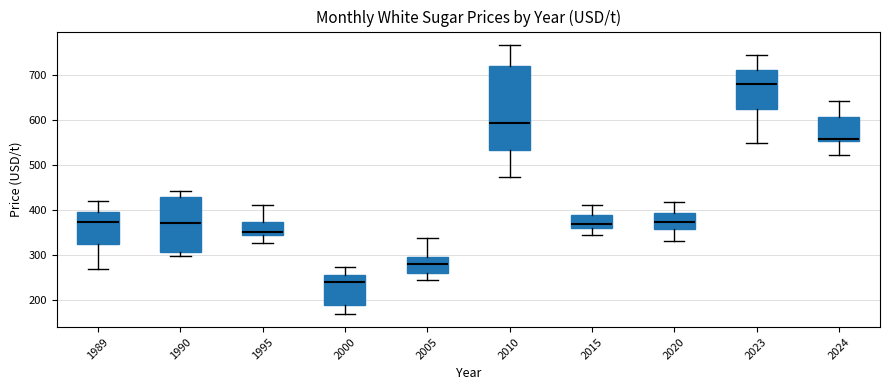

Comparing the boxes themselves (not the whiskers), which one is the tallest?

2010